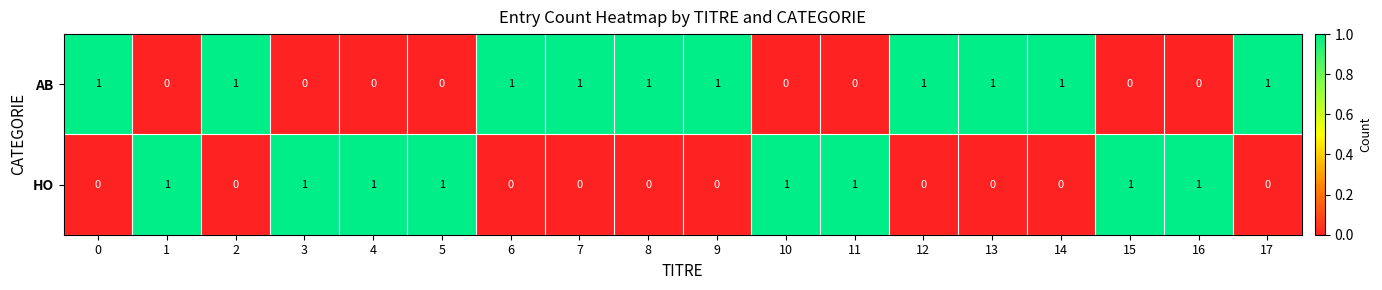

At 12, list the series in order from smallest to largest.

HO, AB